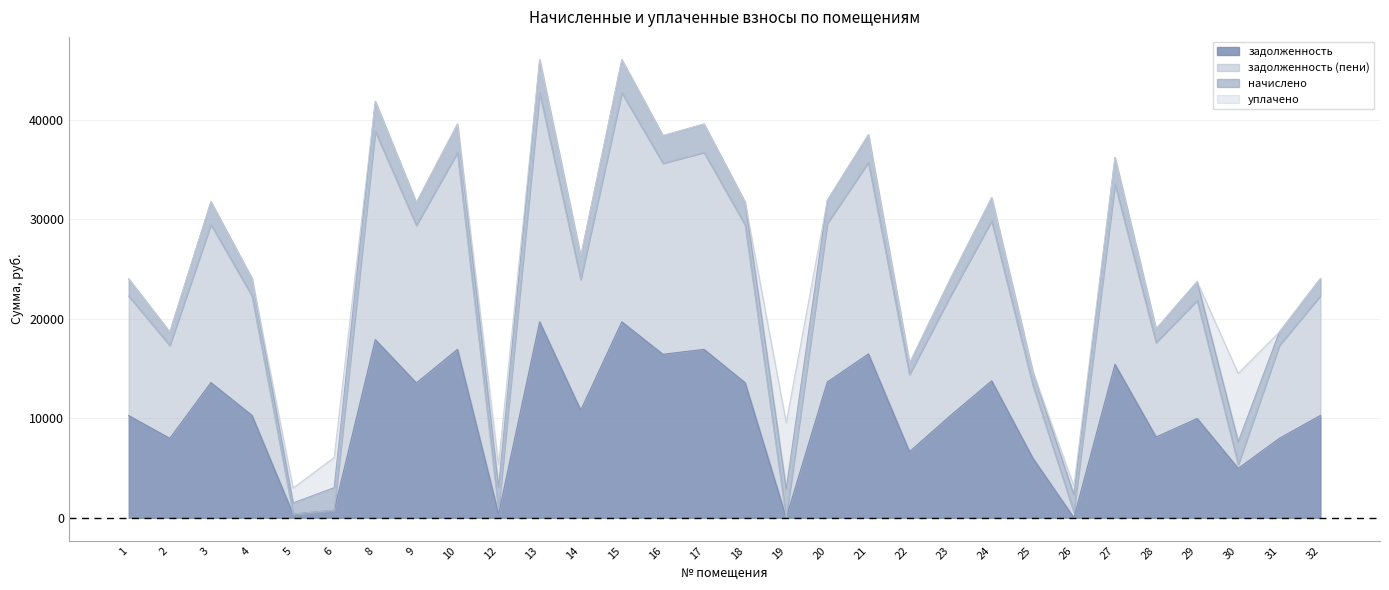

Between 32 and 1, which is larger?

32